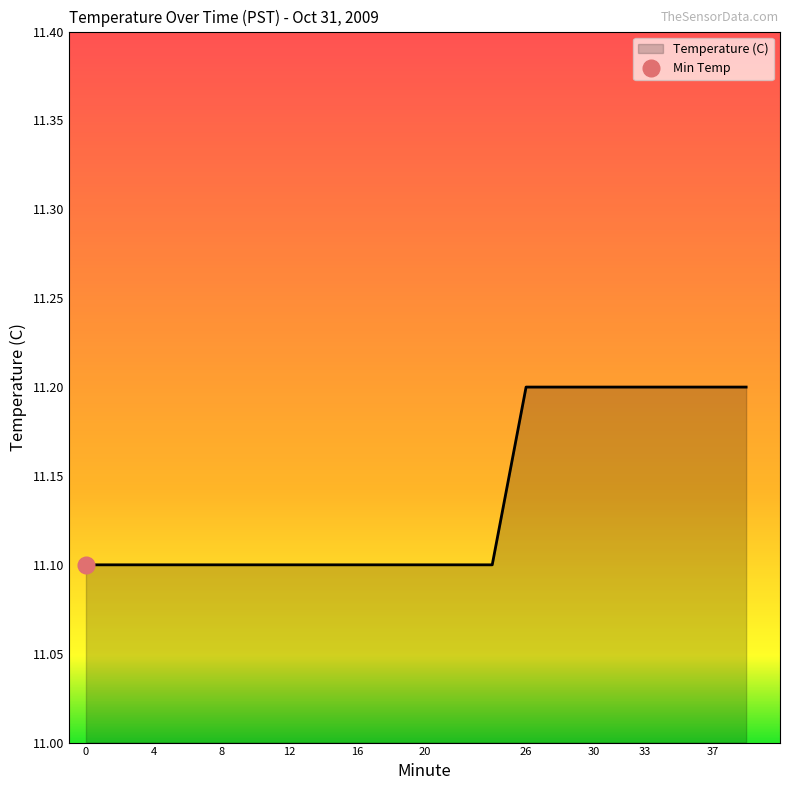

What is the difference between the second highest and minimum values?

0.1